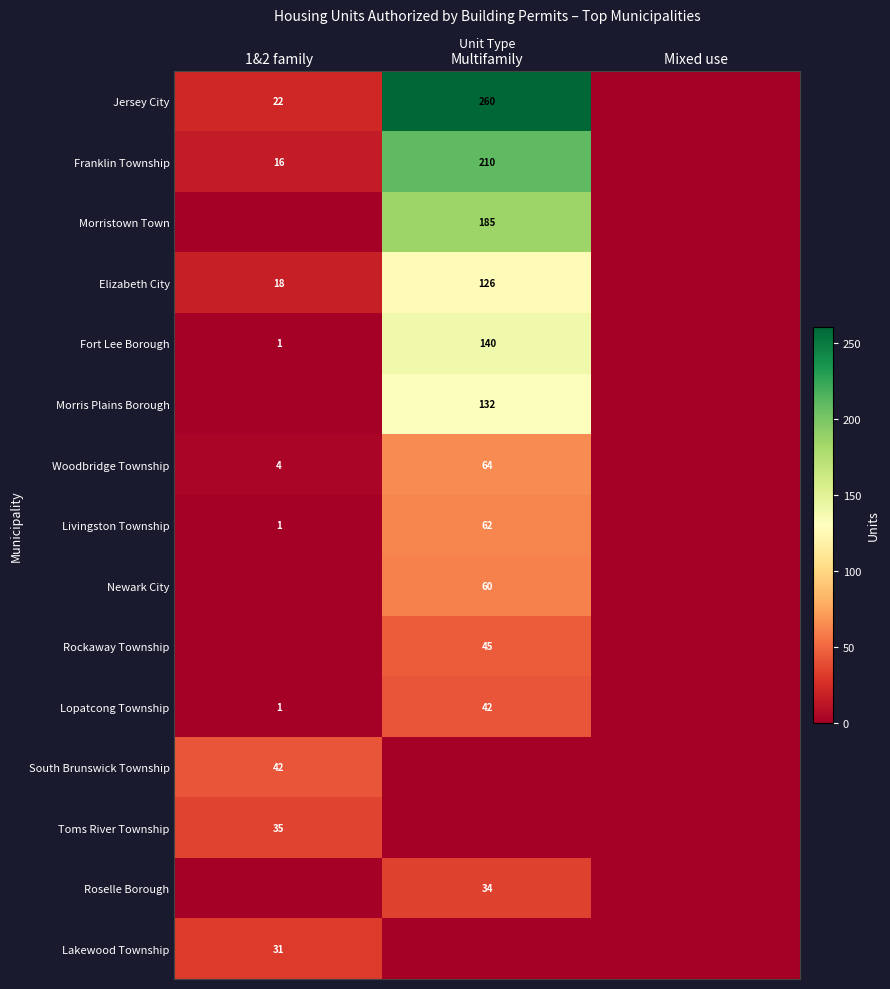

Which has a higher value, Multifamily or 1&2 family?

Multifamily